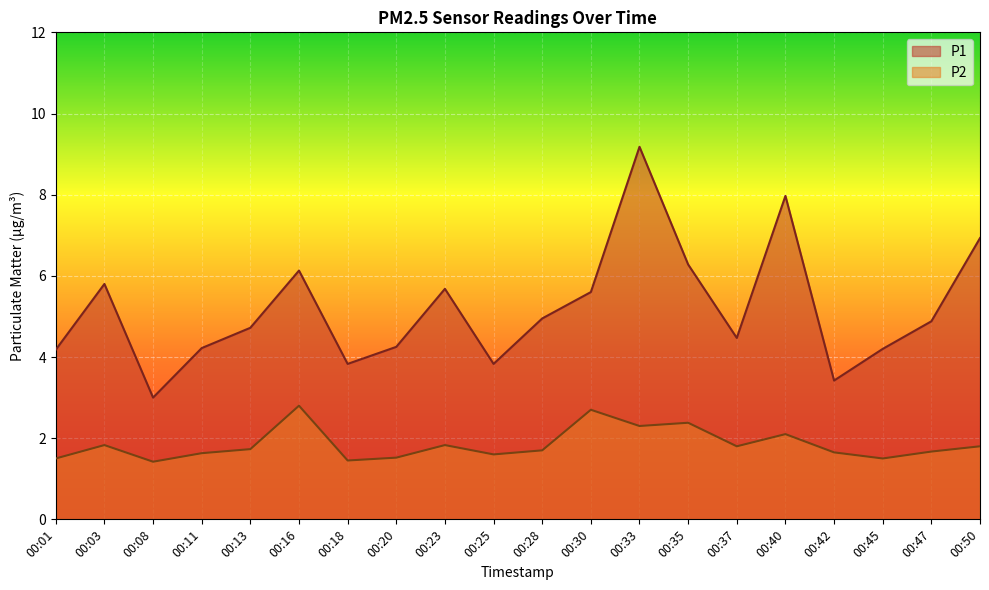

How many interior local valleys does the P1 series have?

5